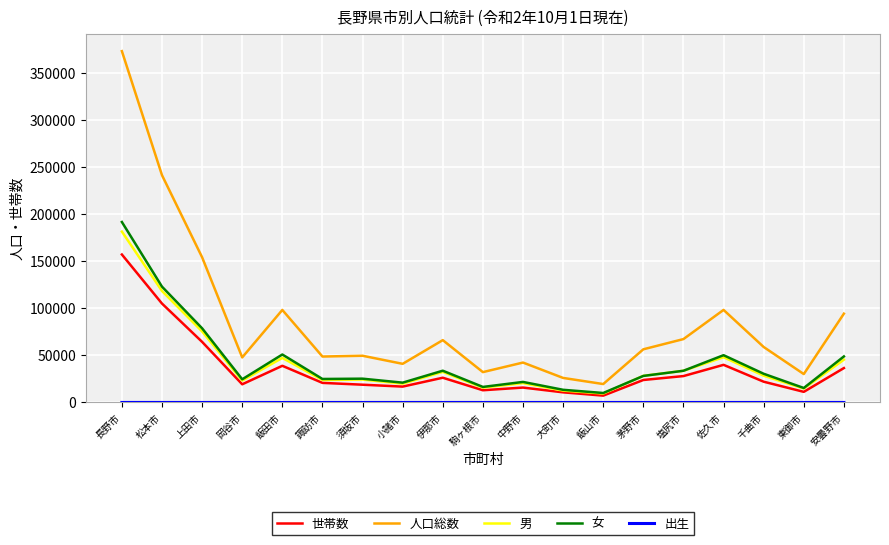

True or false: 女 and 人口総数 intersect in this chart.

False